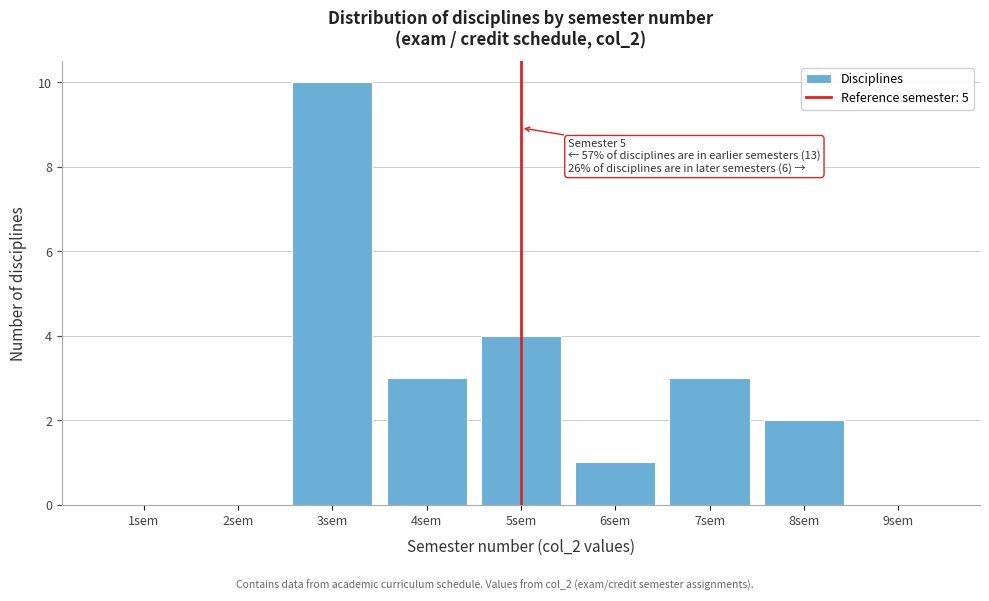

Reading left to right, list all the values displayed in this chart.

1sem=0	2sem=0	3sem=10	4sem=3	5sem=4	6sem=1	7sem=3	8sem=2	9sem=0